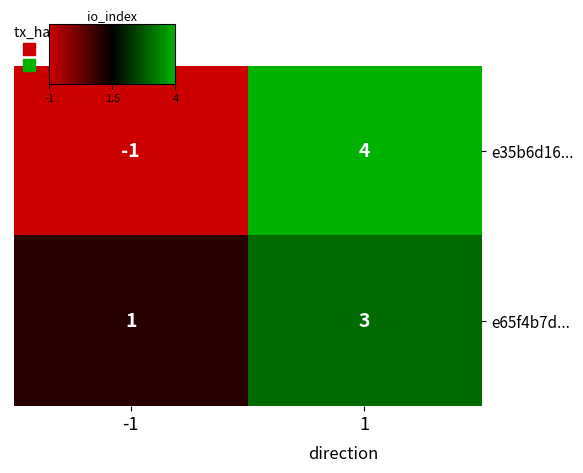

At which category does the chart reach its minimum across all series?

-1